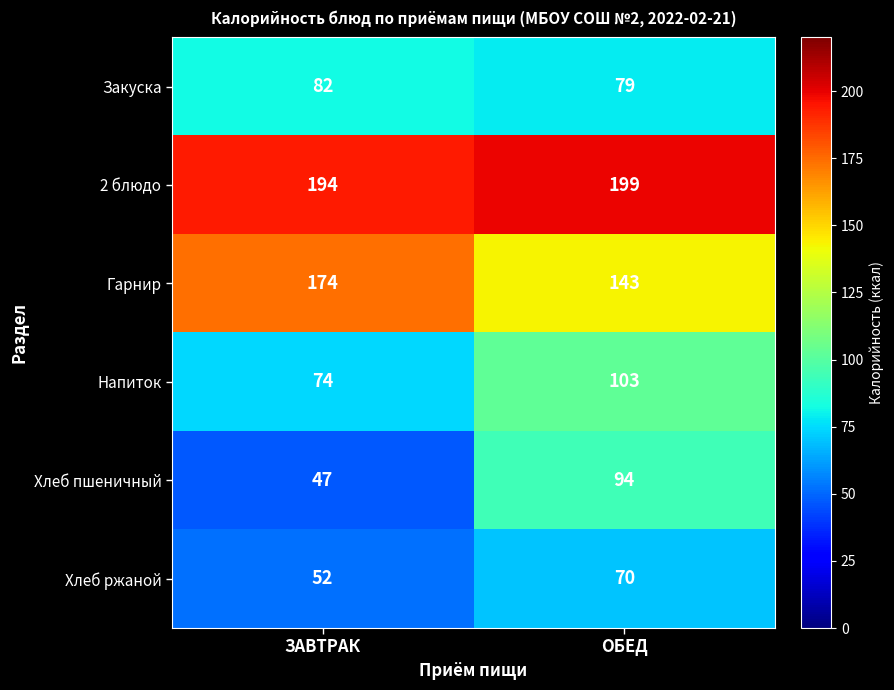

The Напиток series shows 115 at ЗАВТРАК. True or false?

False